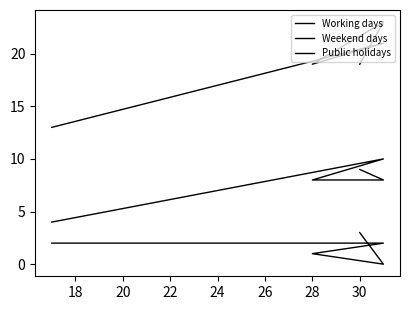

Which series has the widest spread of values?

Working days